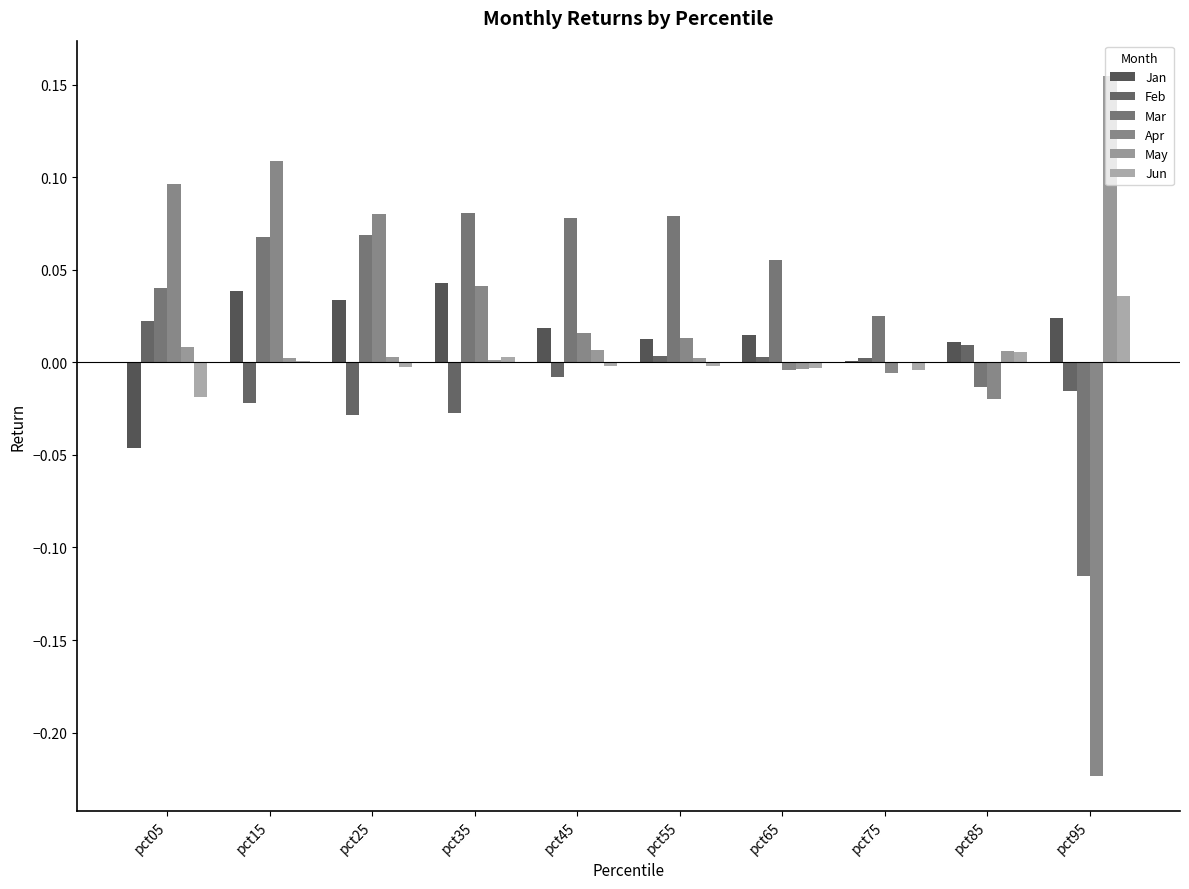

How many positive values does the Mar series have?

8